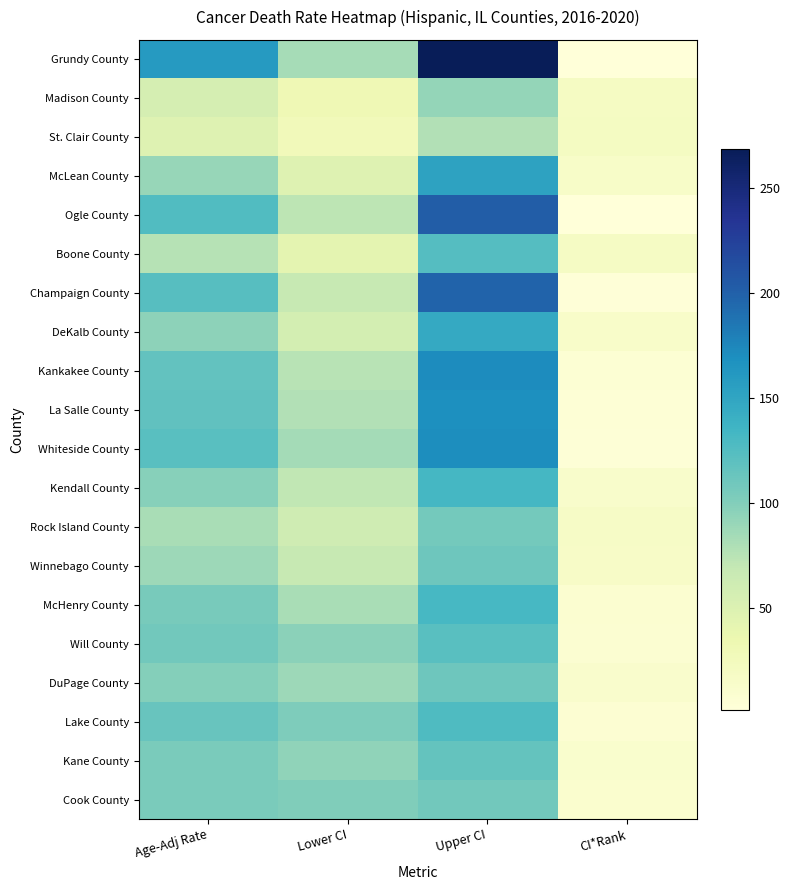

How many categories are shown in the chart?

4